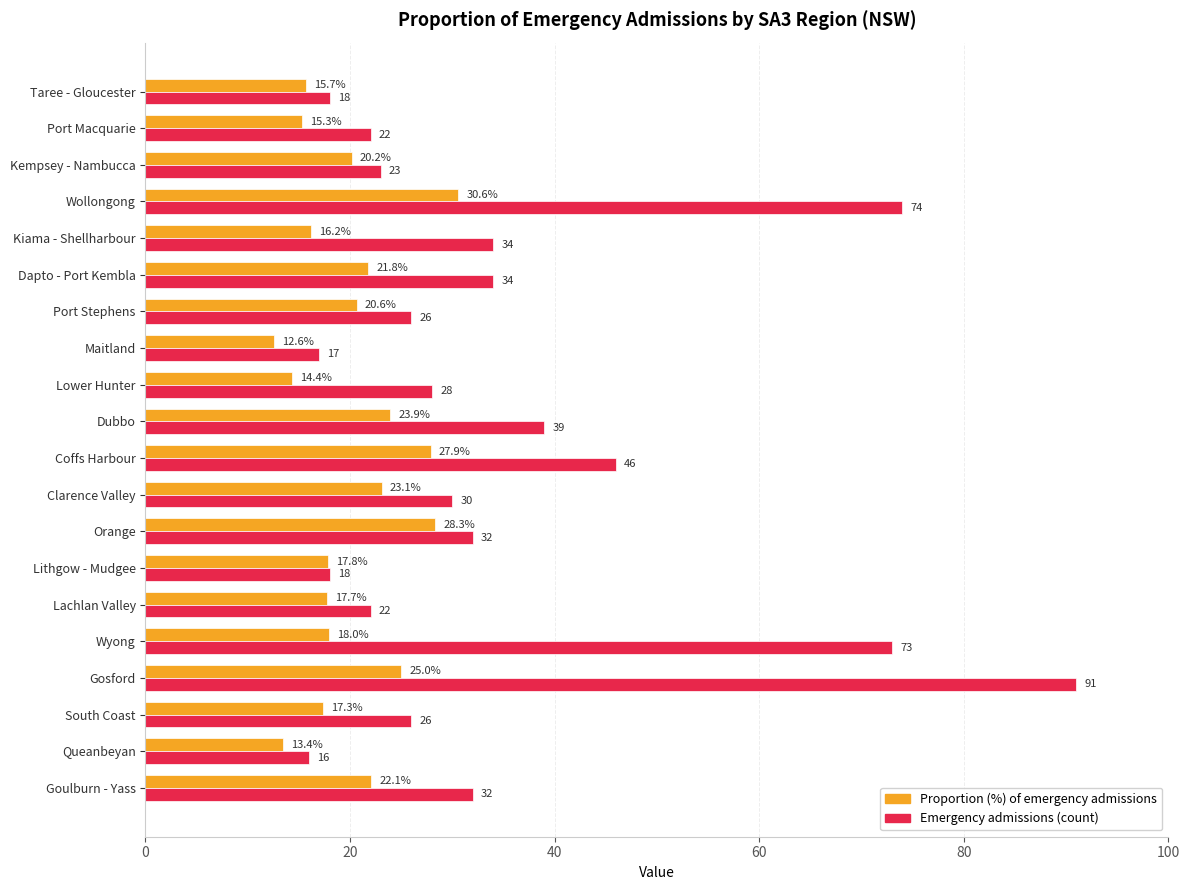

At which category is the sum across all series the highest?

Gosford